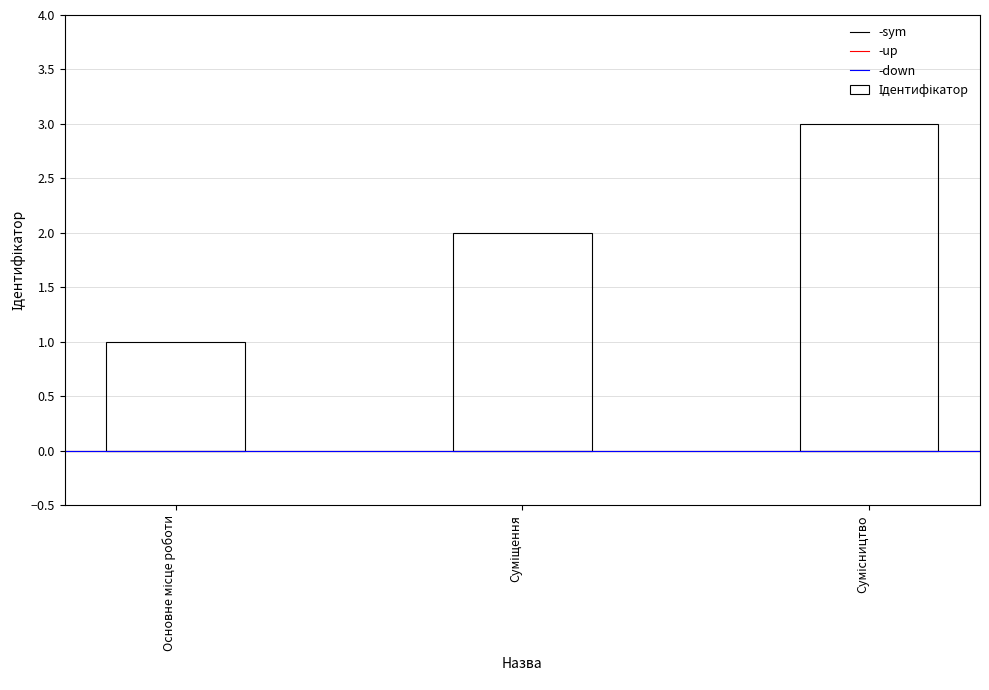

What is the maximum value shown in the chart?

3